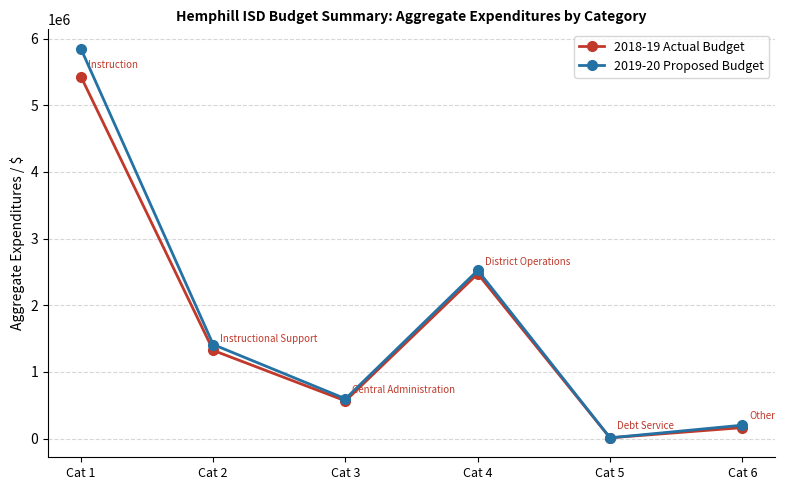

What is the sum of the 2018-19 Actual Budget values at Cat 2 and Cat 6?

1486983